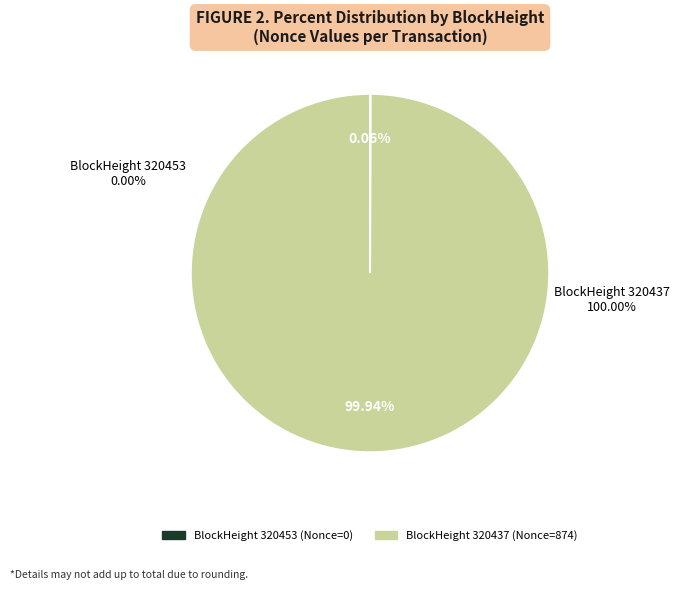

Which slice is the largest?

320437